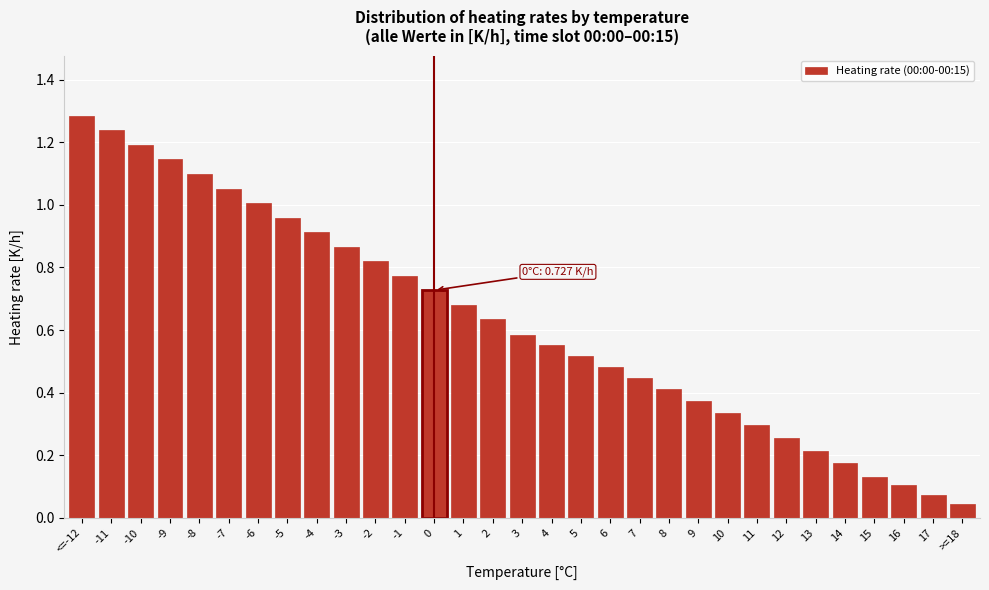

The chart shows a value of 0.0 at 17. True or false?

False